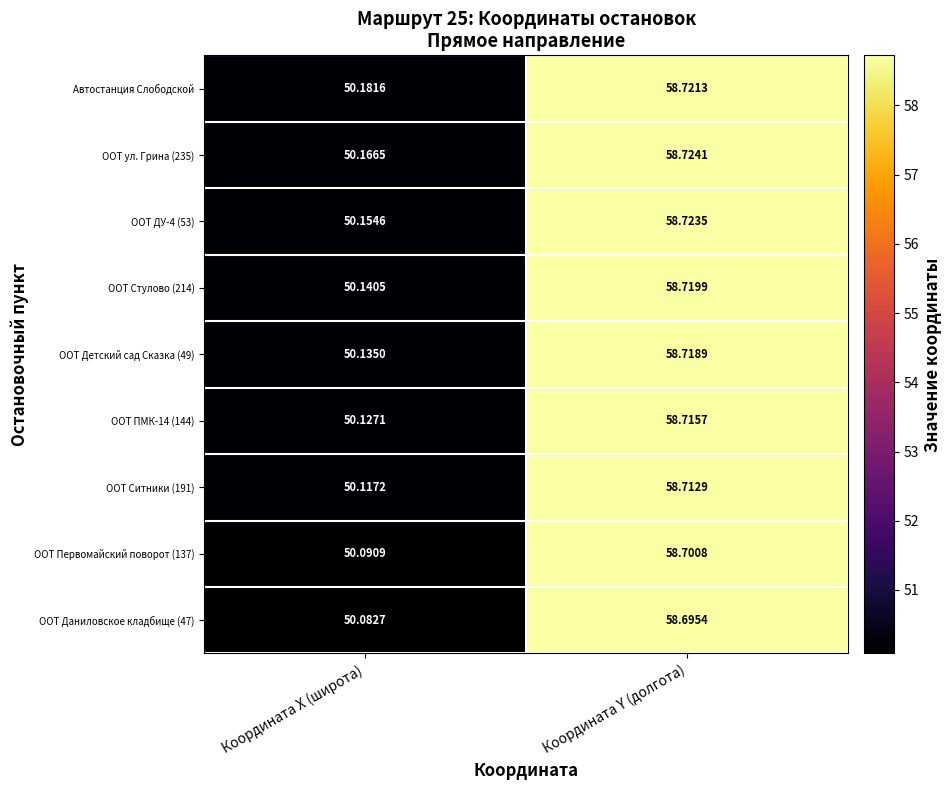

At which label is Автостанция Слободской closest to 54?

Координата X (широта)